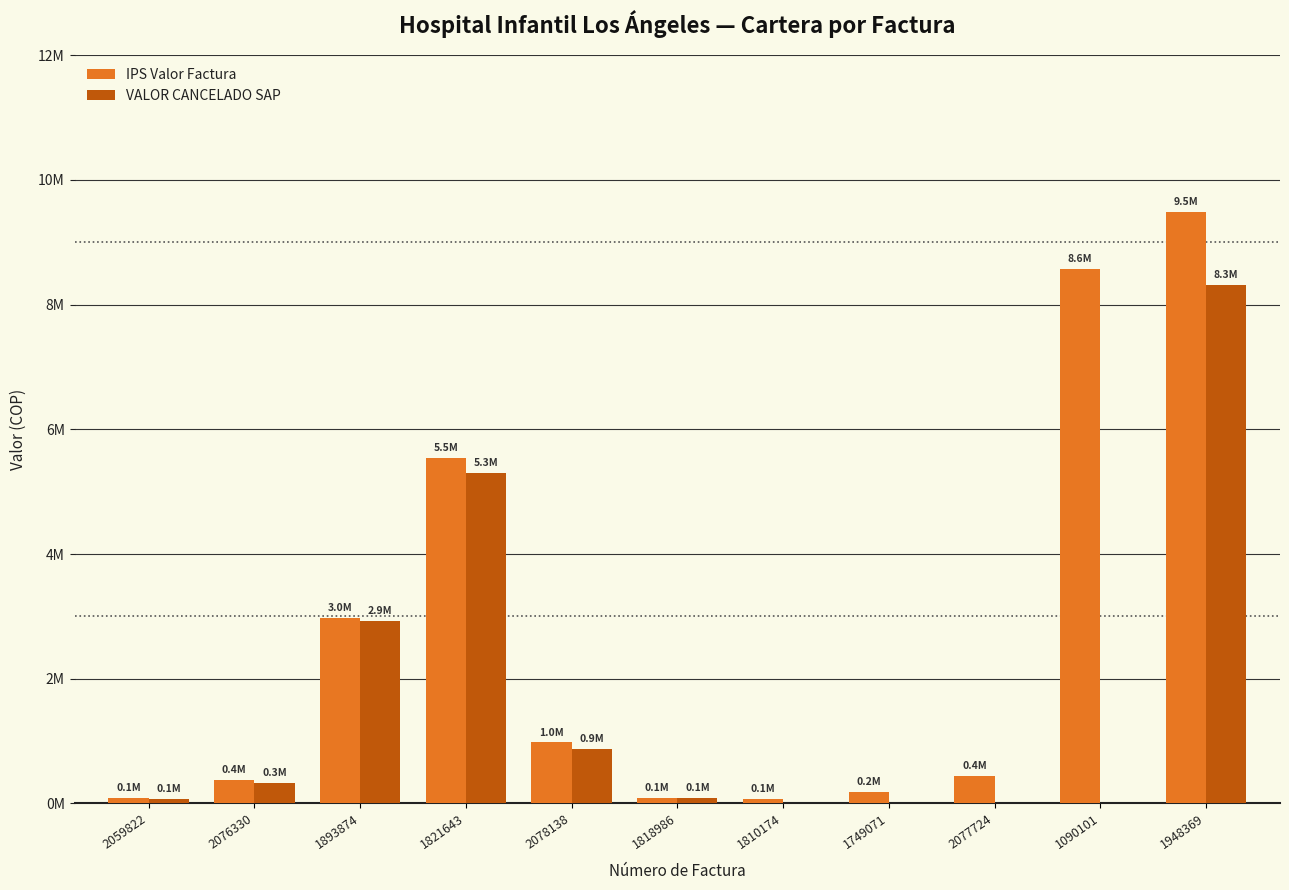

Rank the series by their average value, from lowest to highest.

VALOR CANCELADO SAP, IPS Valor Factura